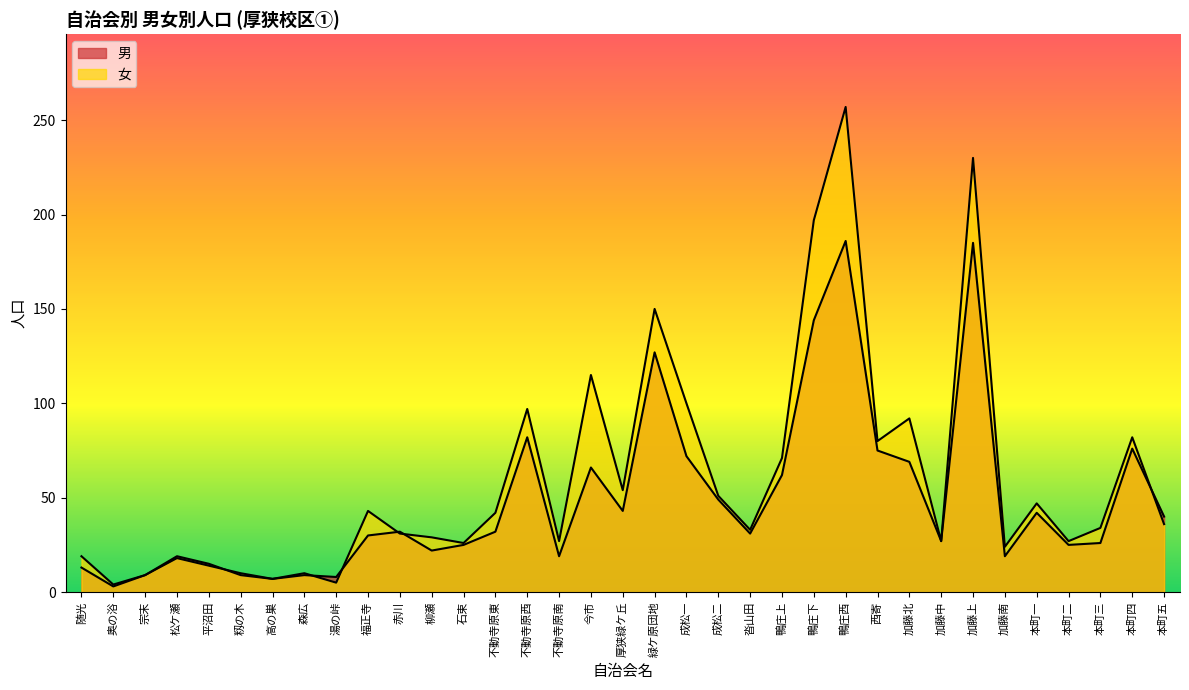

How many categories are shown in the chart?

35